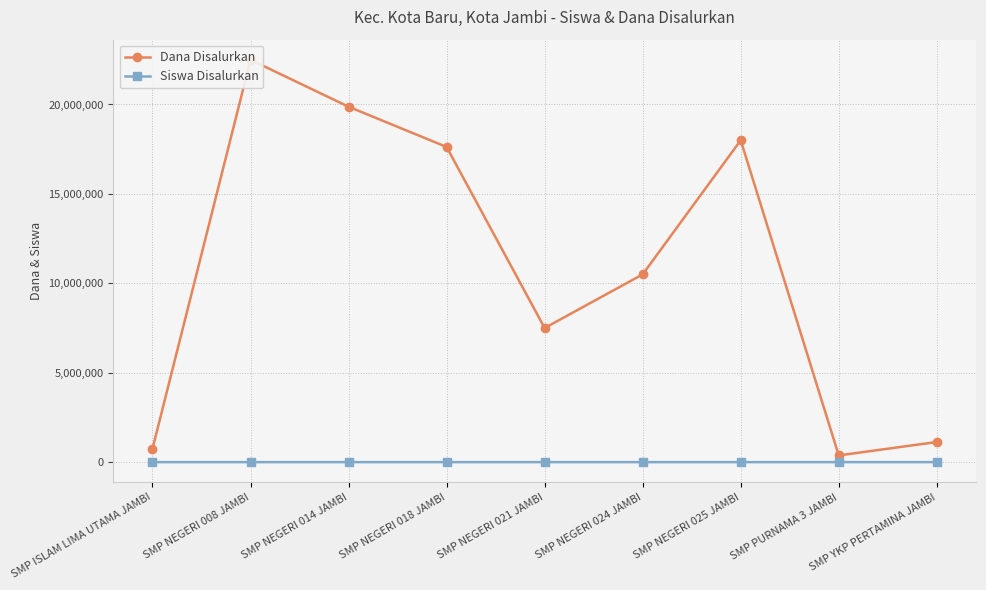

True or false: Siswa Disalurkan has more than 0 points higher than both neighbors.

True